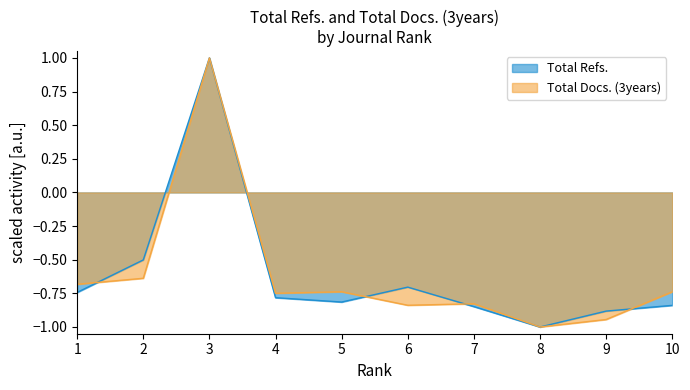

The value of Total Refs. at 2 is -0.8. True or false?

False